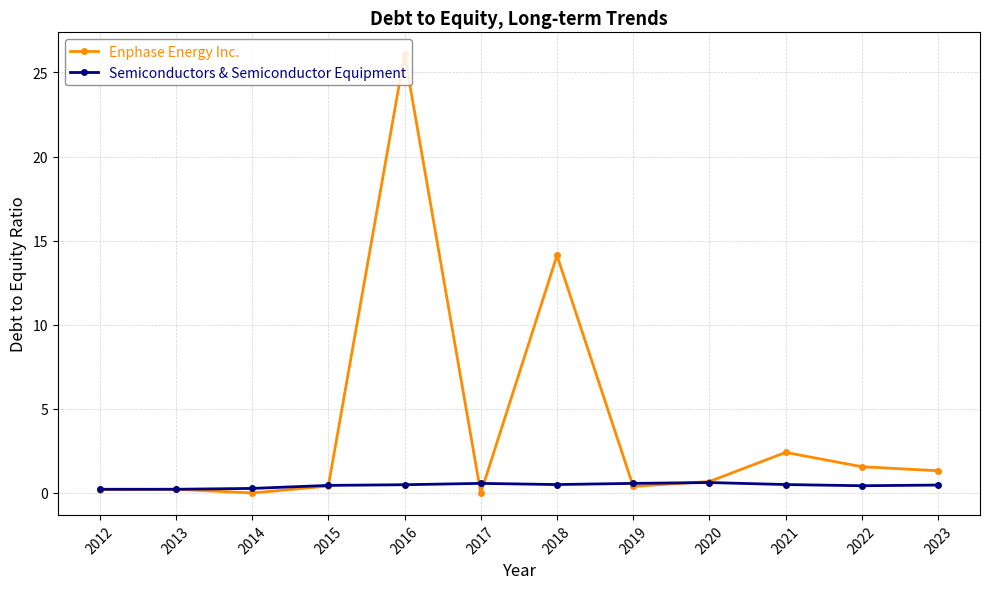

Which series changed the most between 2014 and 2016?

Enphase Energy Inc.